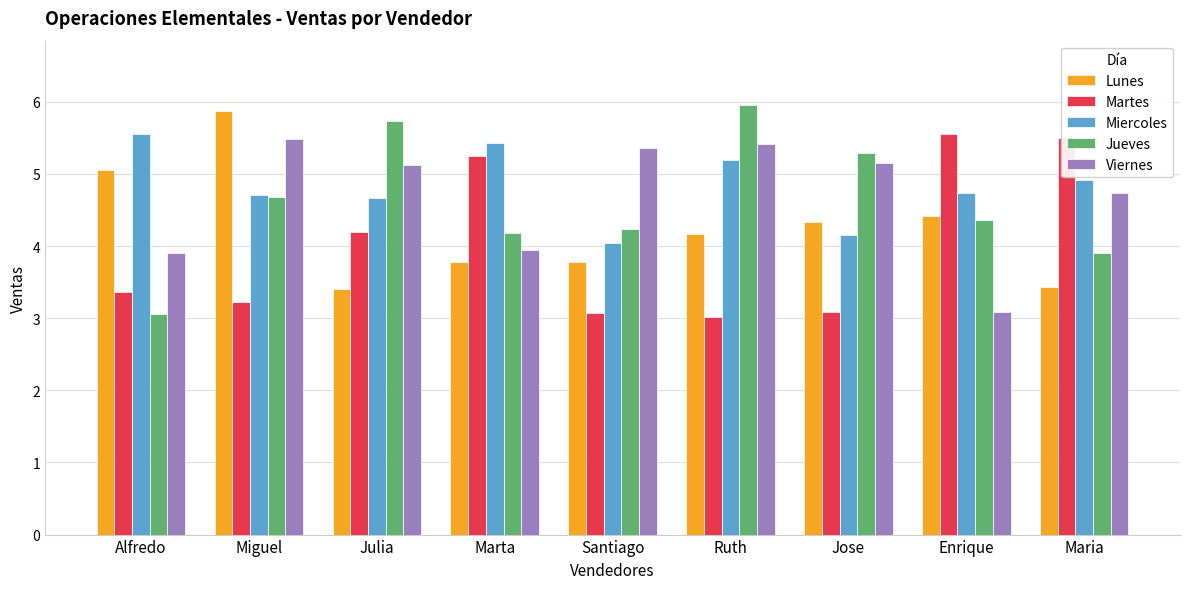

What is the sum of the Martes values at Santiago and Julia?

7.3